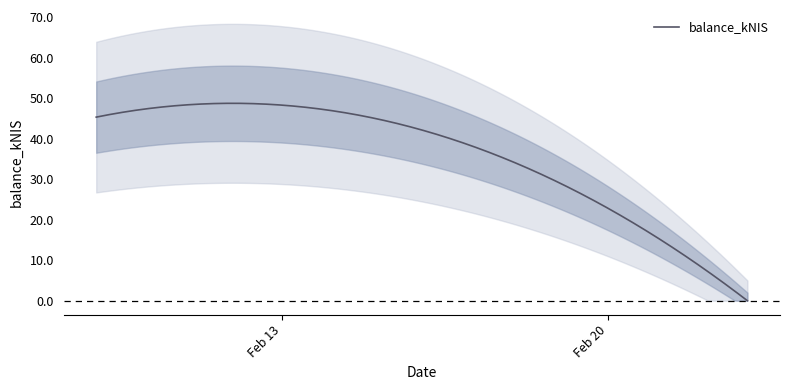

How many data points are less than 42?

1